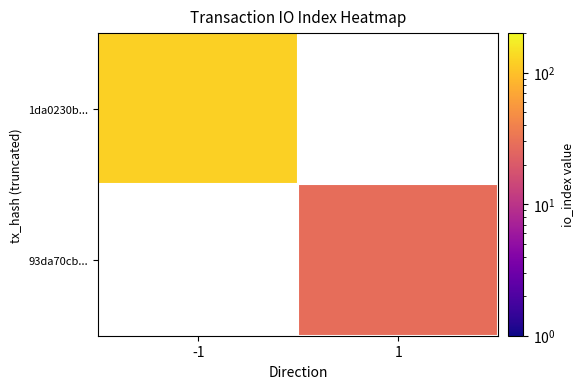

Which category has the highest value in the 93da70cb... series?

-1